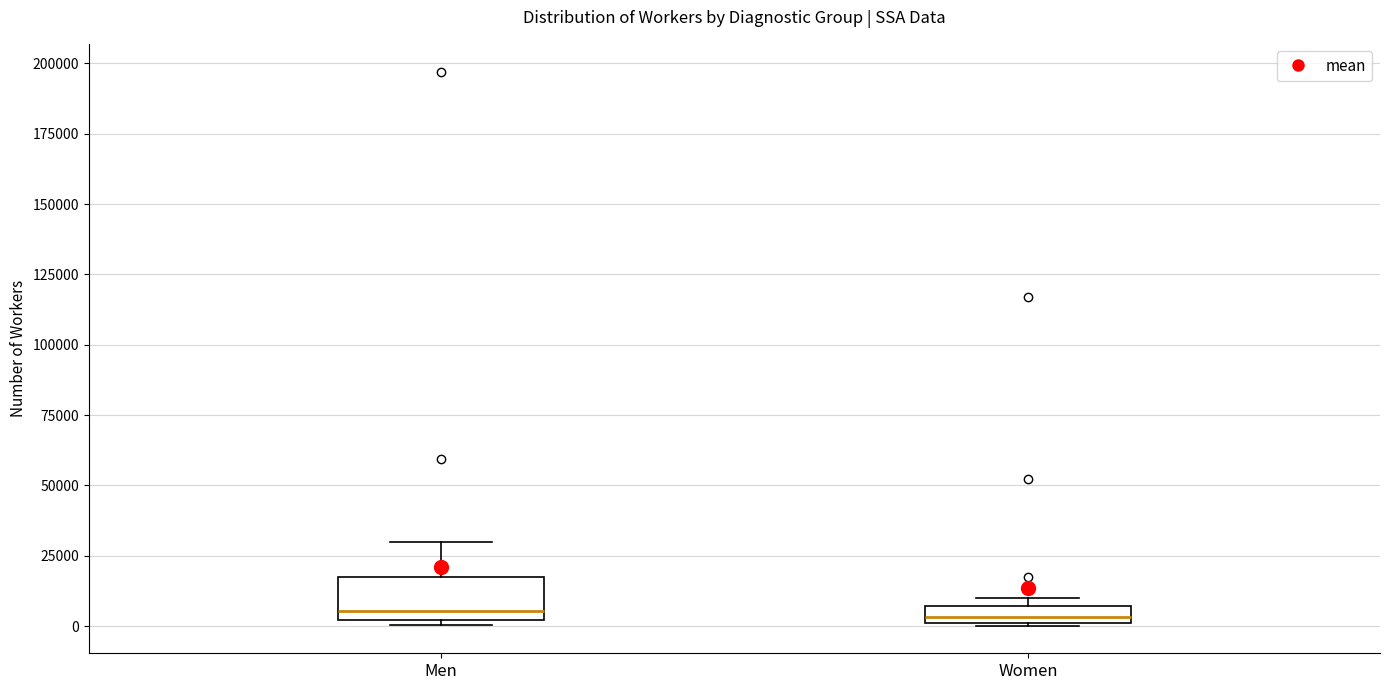

Comparing the boxes themselves (not the whiskers), which one is the tallest?

Men